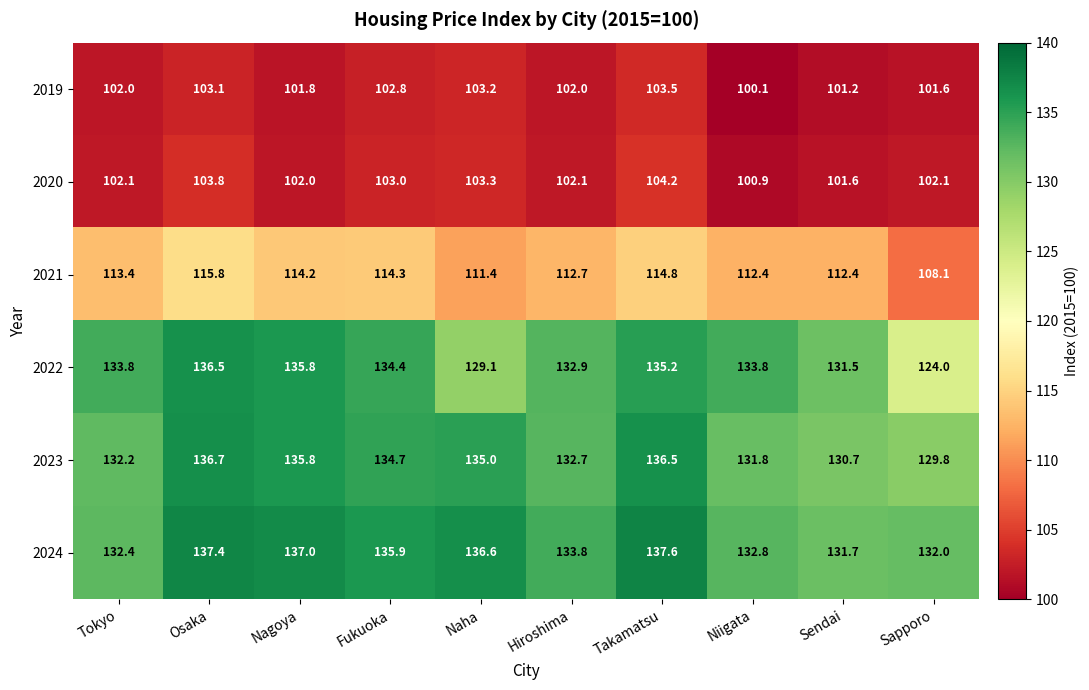

What value does the 2019 series have at Niigata?

100.1